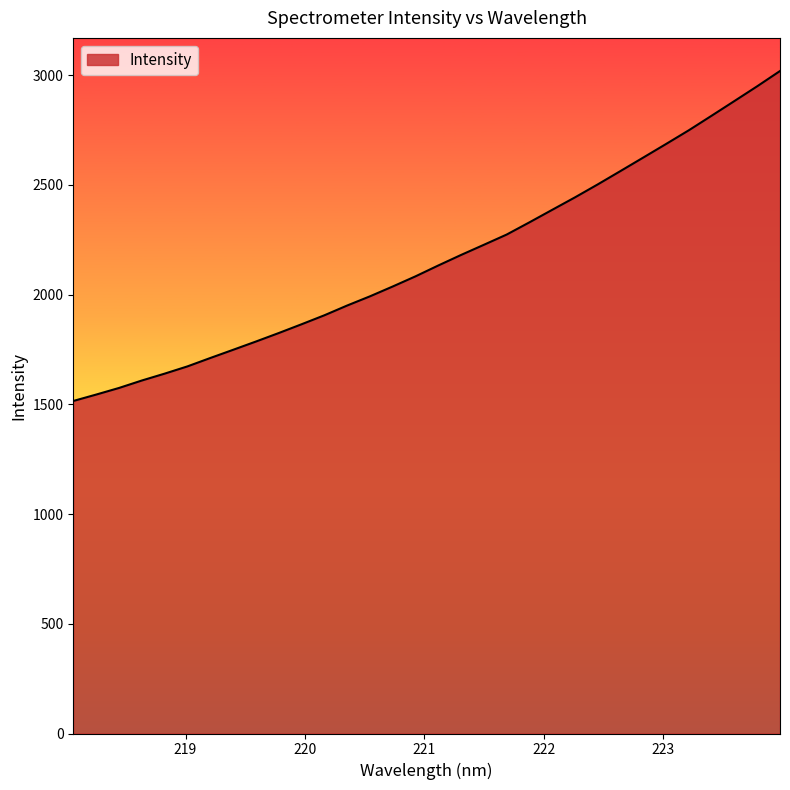

What is the minimum value shown in the chart?

1515.3